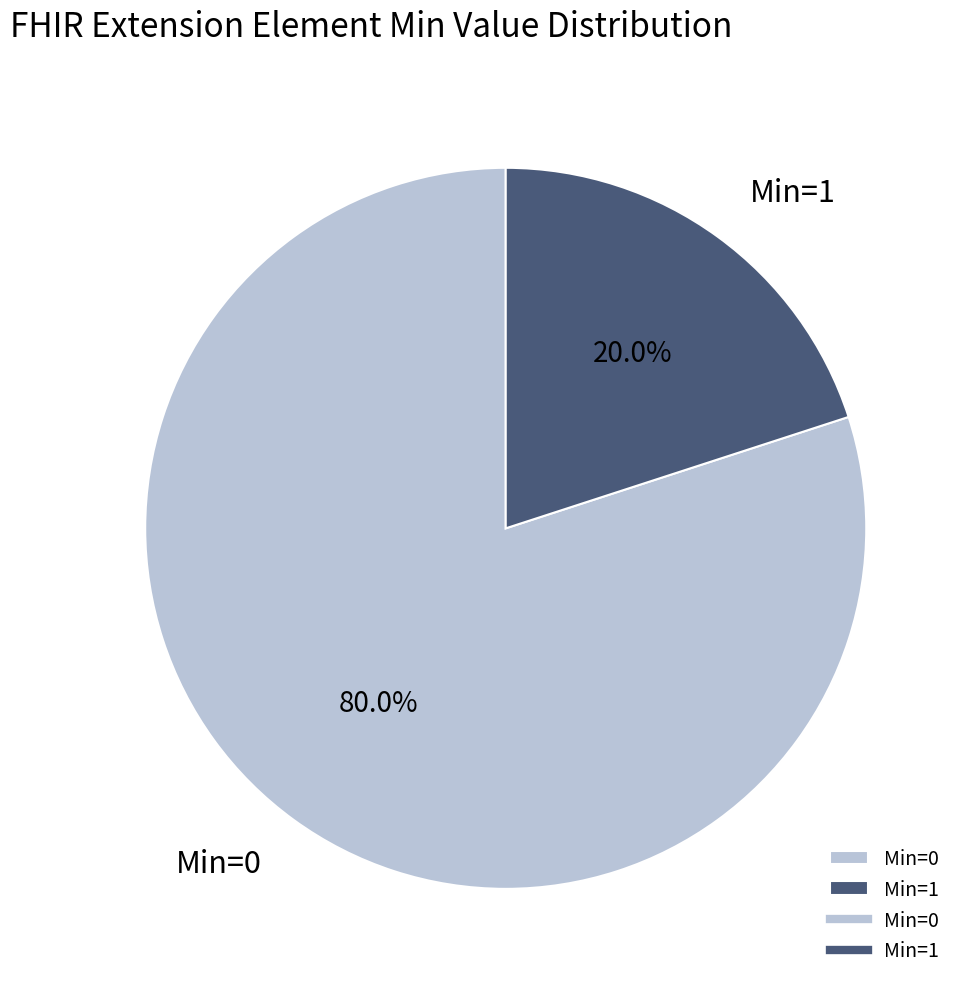

What is the smallest slice in the pie chart?

Min=1